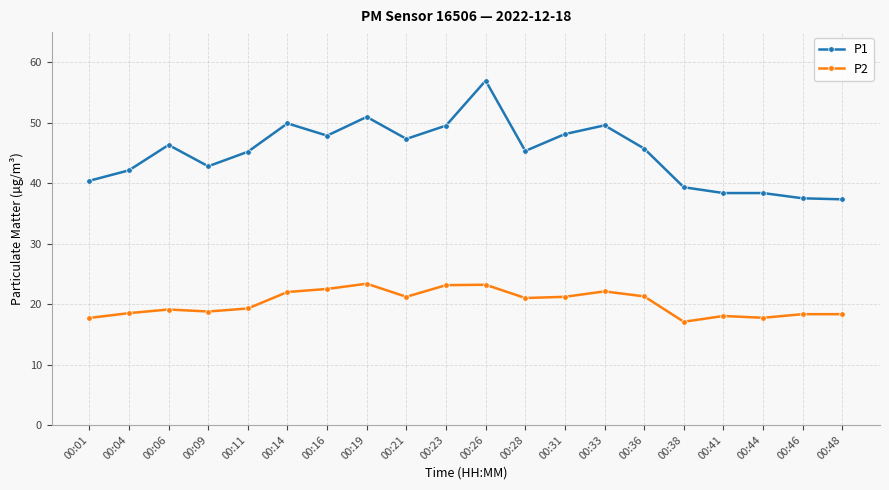

Rank the series by their maximum value, from lowest to highest.

P2, P1